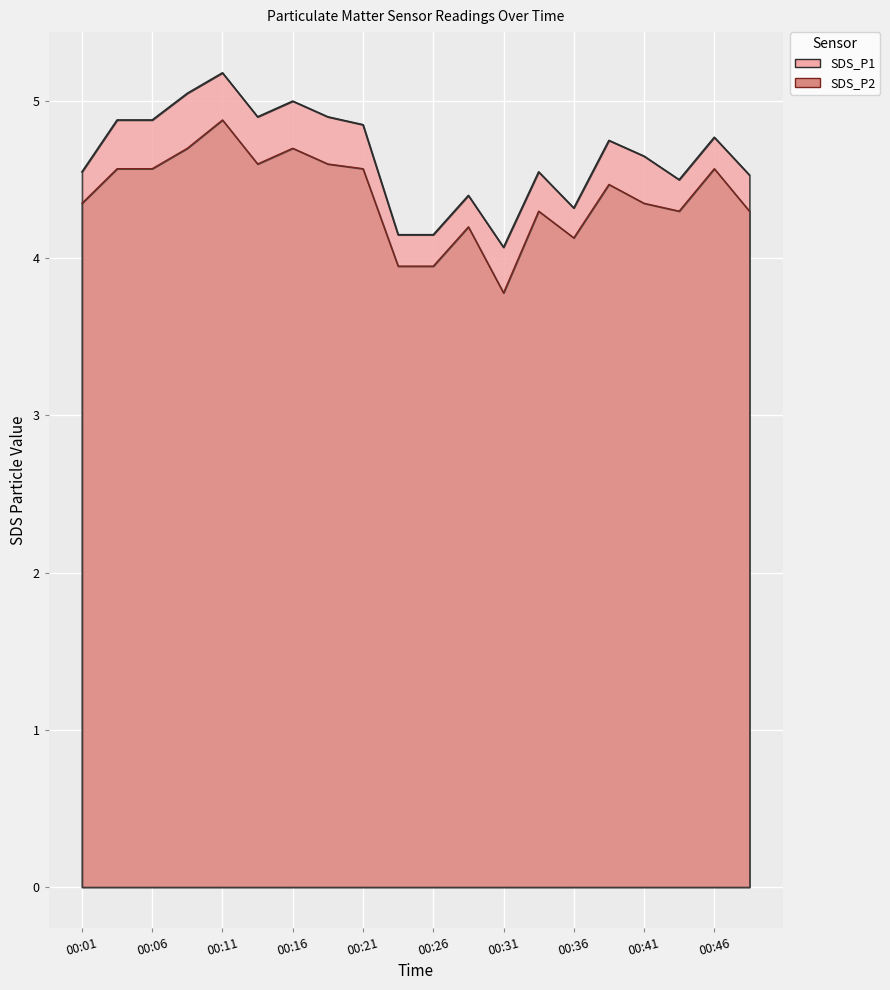

True or false: SDS_P1 has more than 0 points higher than both neighbors.

True